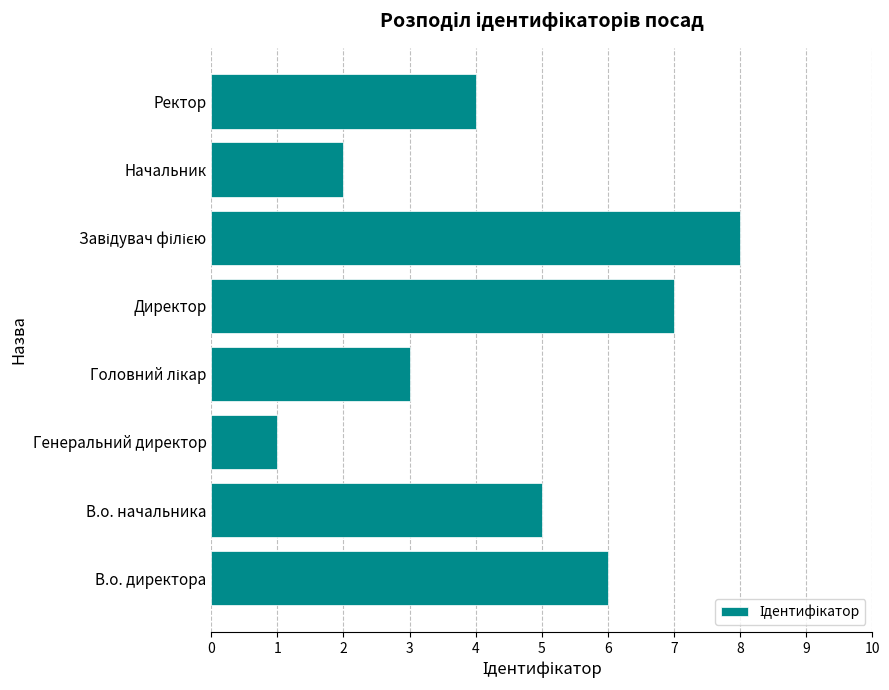

Between Генеральний директор and В.о. директора, which is larger?

В.о. директора